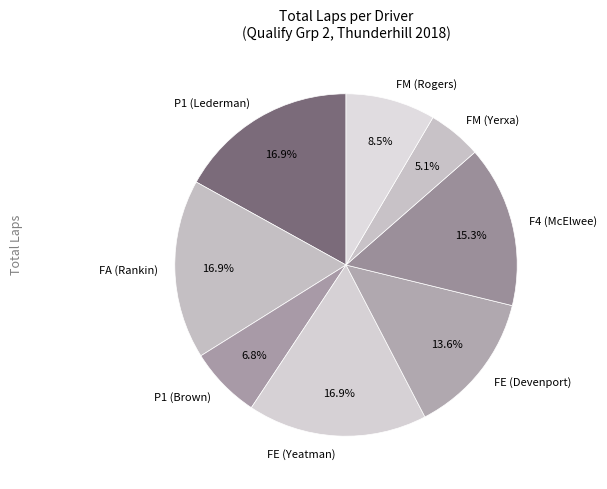

Is FA (Rankin) the majority of the pie?

No